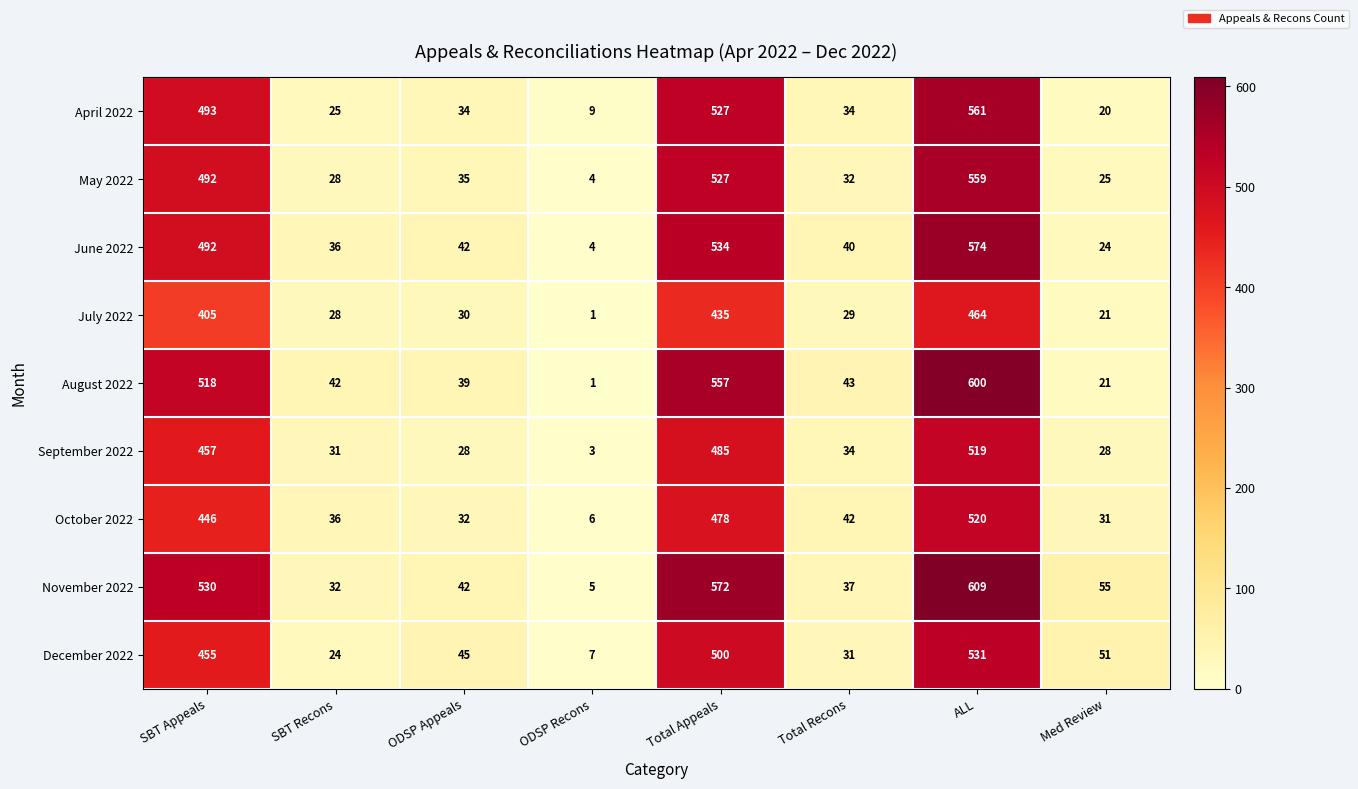

Between SBT Recons and ALL, which series saw the biggest shift?

November 2022